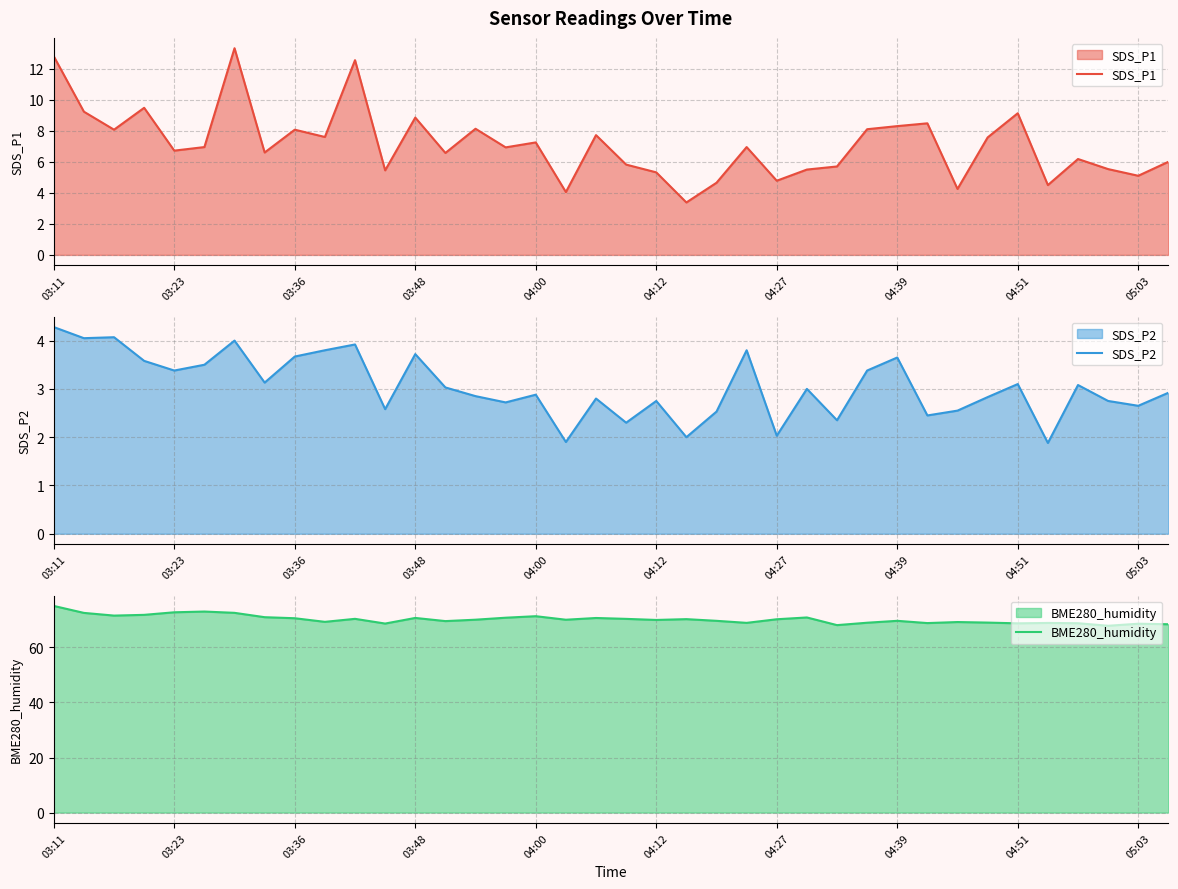

The value of SDS_P1 at 05:03 is 5.1. True or false?

True